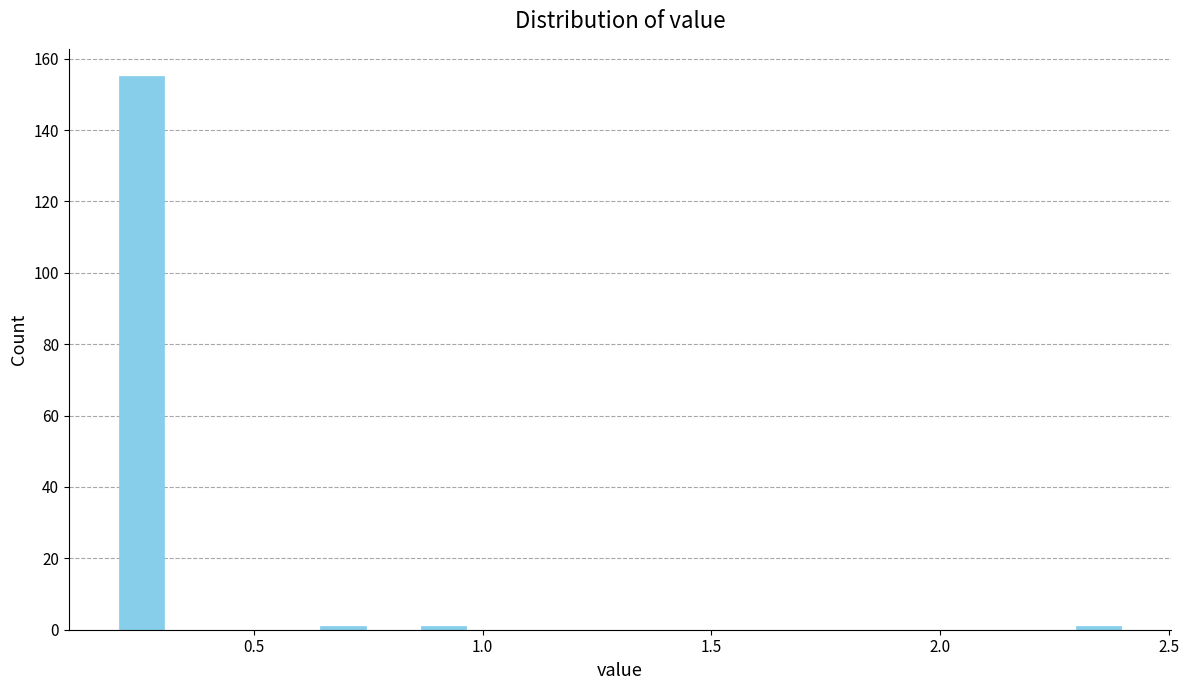

Read against the x-axis, roughly where is the centre of the tallest bar?

0.25